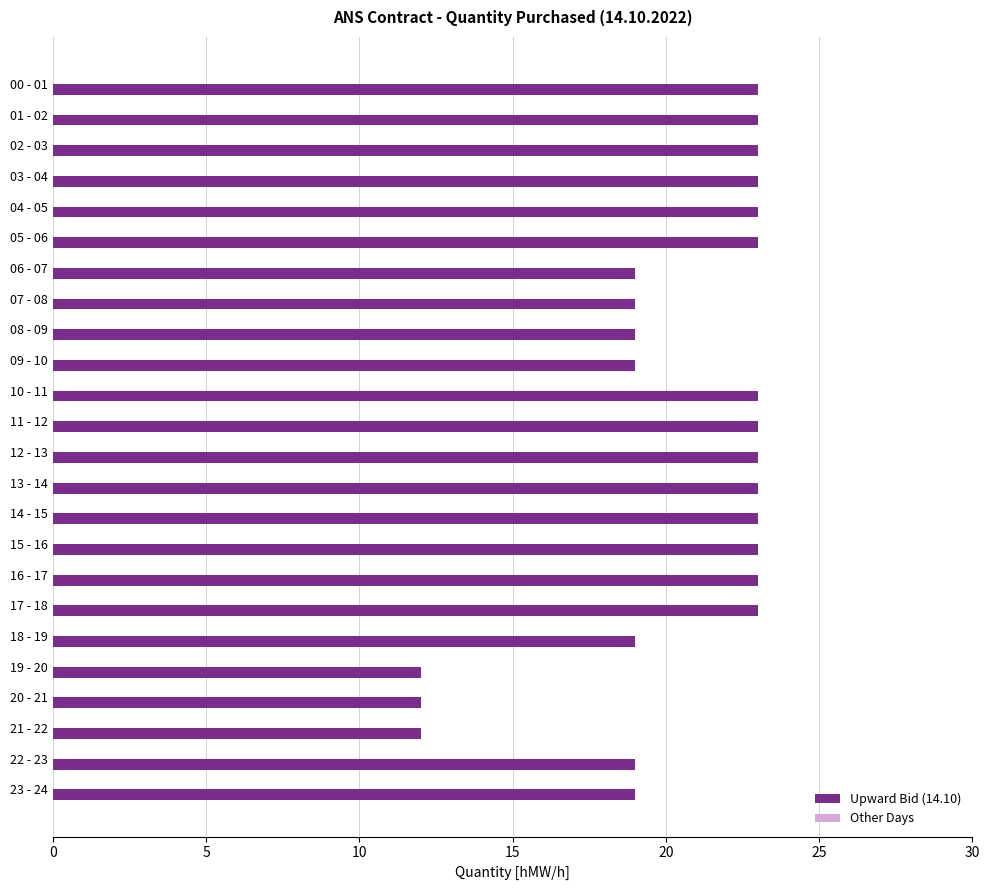

What is the smallest value displayed?

12